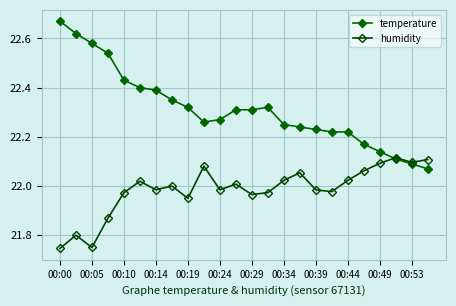

How many data points does each series have?

24